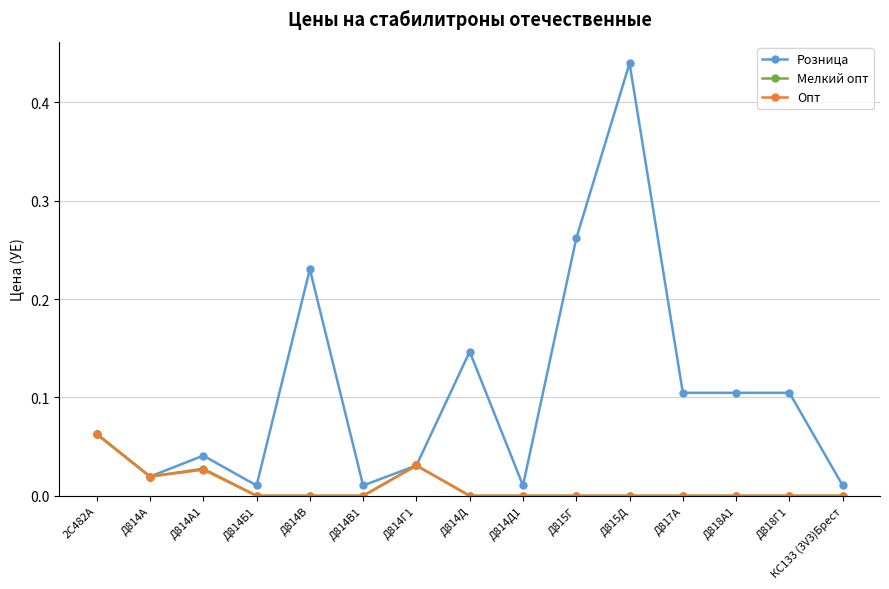

At which category is the sum across all series the highest?

Д815Д